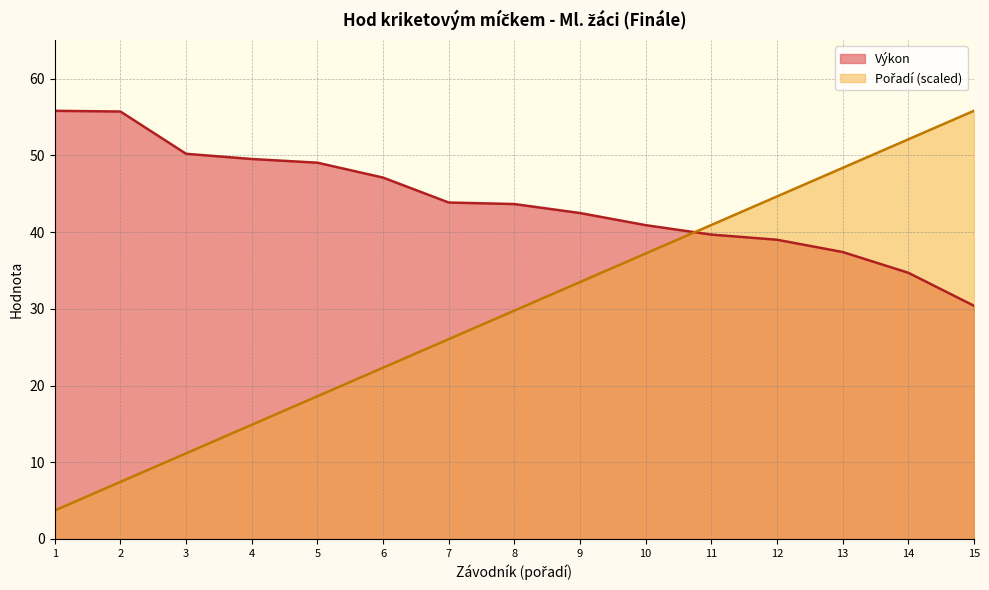

What is the maximum value shown in the chart?

55.8